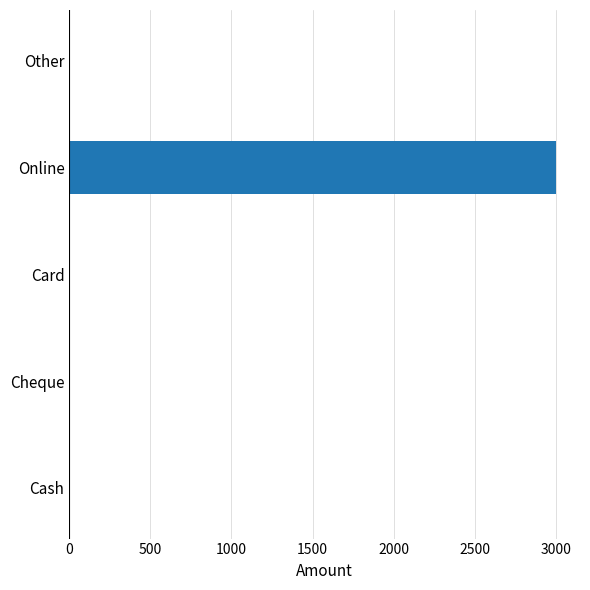

Reading bottom to top, list all the values displayed in this chart.

Cash=0	Cheque=0	Card=0	Online=3000	Other=0